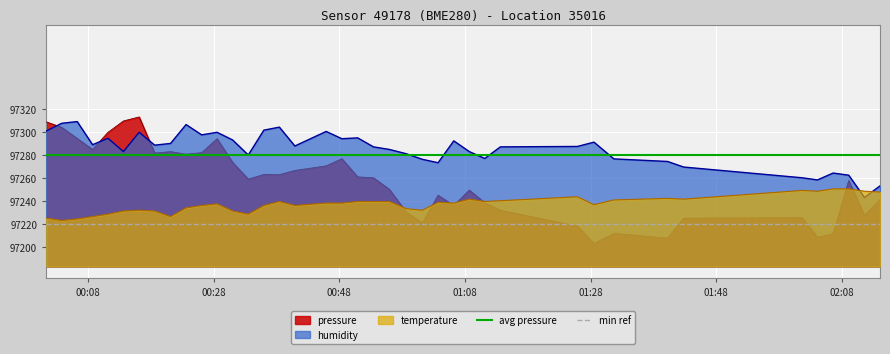

After their last crossing, which series has the higher values: pressure or humidity?

humidity